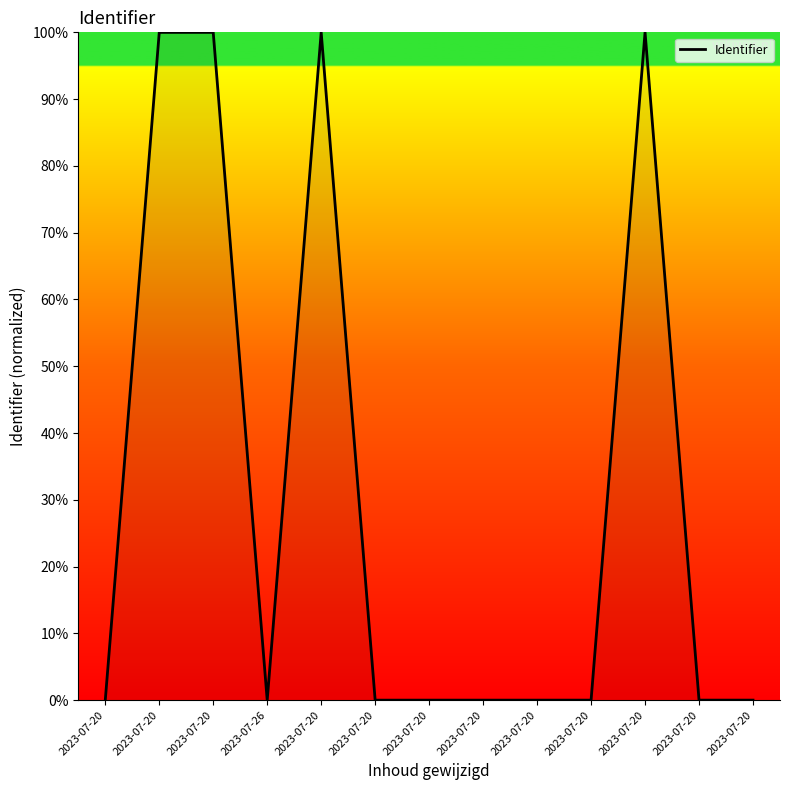

What is the label of the 10th point from the left?

2023-07-20